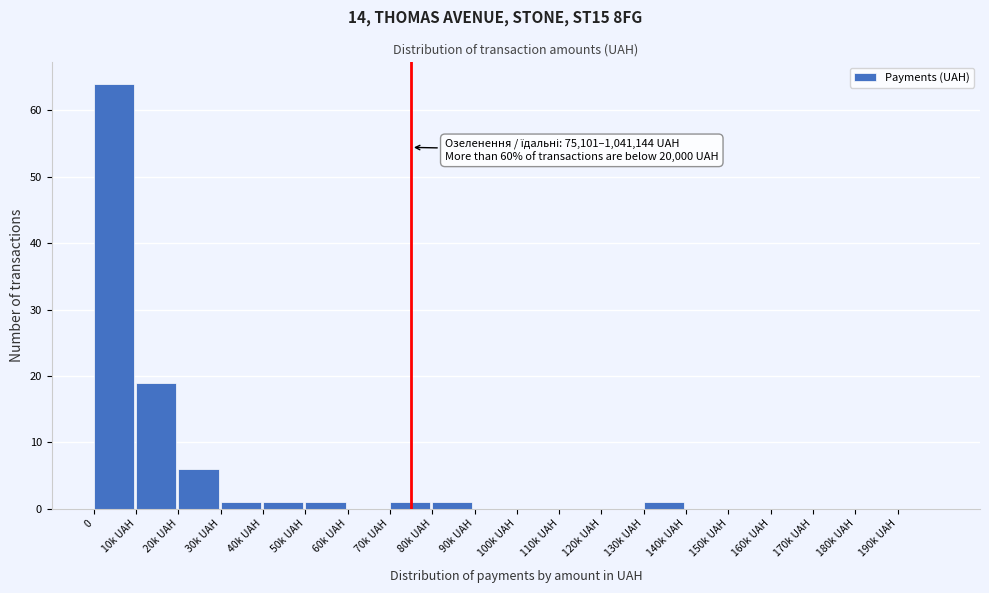

Reading right to left, what are all the values shown in this chart?

190k UAH=0	180k UAH=0	170k UAH=0	160k UAH=0	150k UAH=0	140k UAH=0	130k UAH=1	120k UAH=0	110k UAH=0	100k UAH=0	90k UAH=0	80k UAH=1	70k UAH=1	60k UAH=0	50k UAH=1	40k UAH=1	30k UAH=1	20k UAH=6	10k UAH=19	0=64